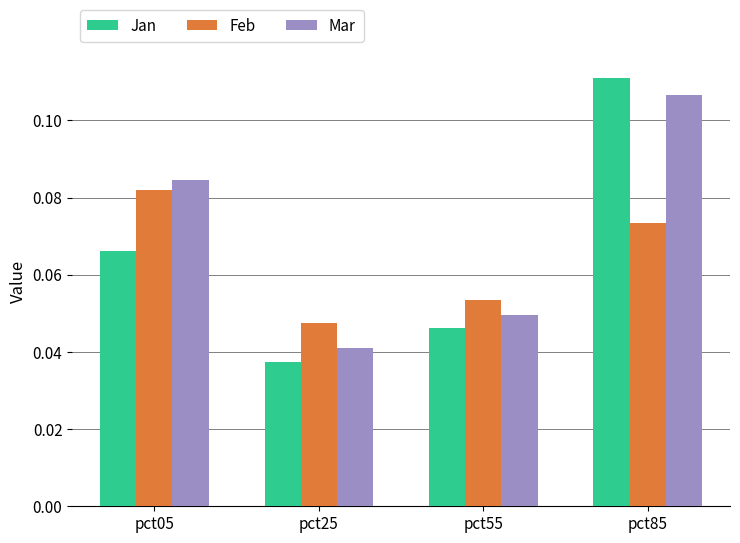

Which series changed the most between pct05 and pct55?

Mar